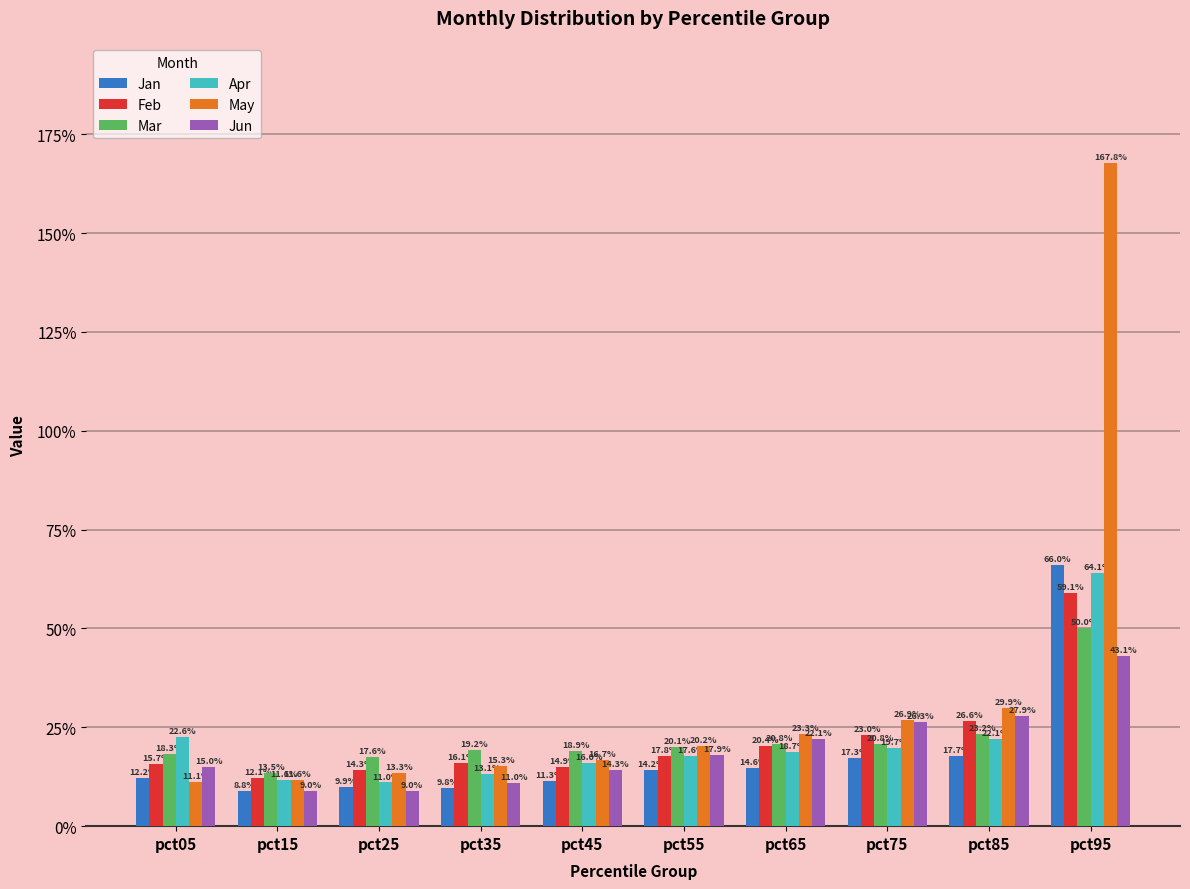

Which label corresponds to the smallest value in the chart?

pct15